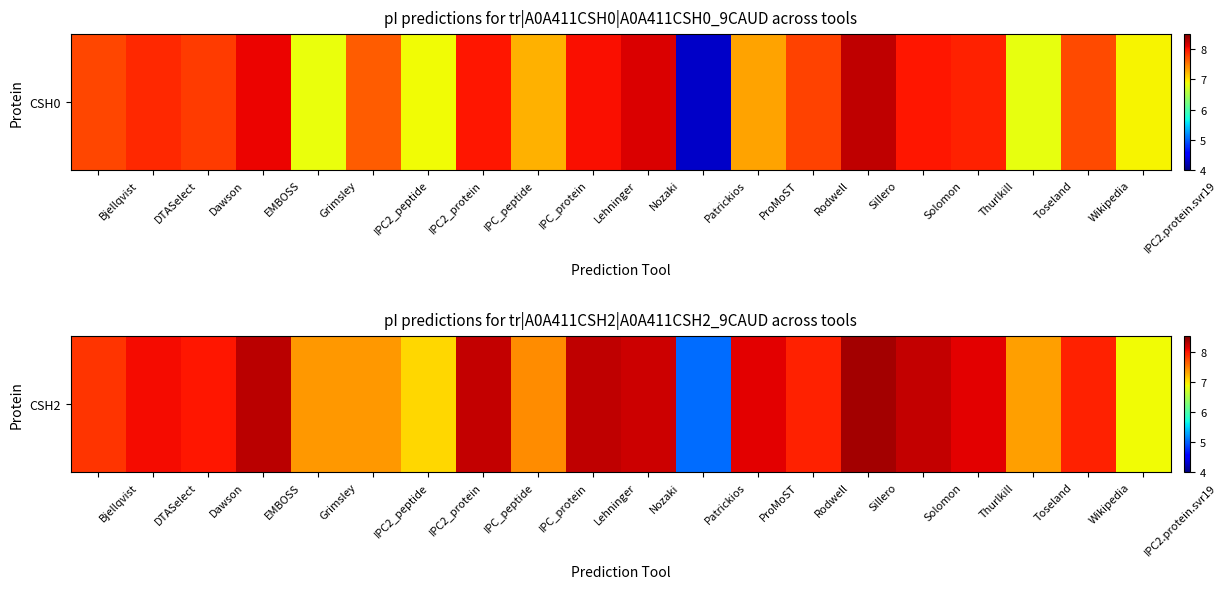

List the labels in order of value, smallest first.

Patrickios, IPC2.protein.svr19, IPC2_protein, Toseland, Grimsley, IPC2_peptide, IPC_protein, Bjellqvist, Wikipedia, Rodwell, Dawson, DTASelect, Thurlkill, ProMoST, Nozaki, IPC_peptide, Solomon, Lehninger, EMBOSS, Sillero